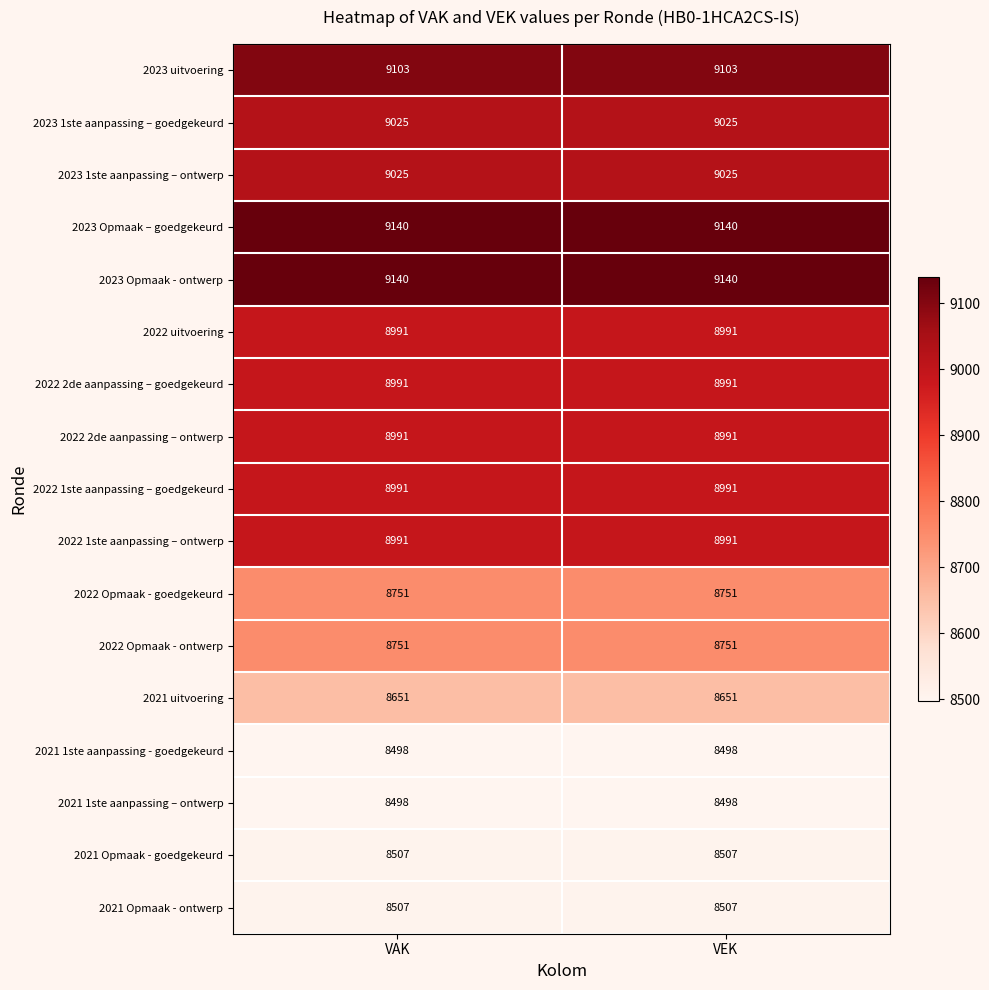

What is the minimum value shown in the chart?

8498